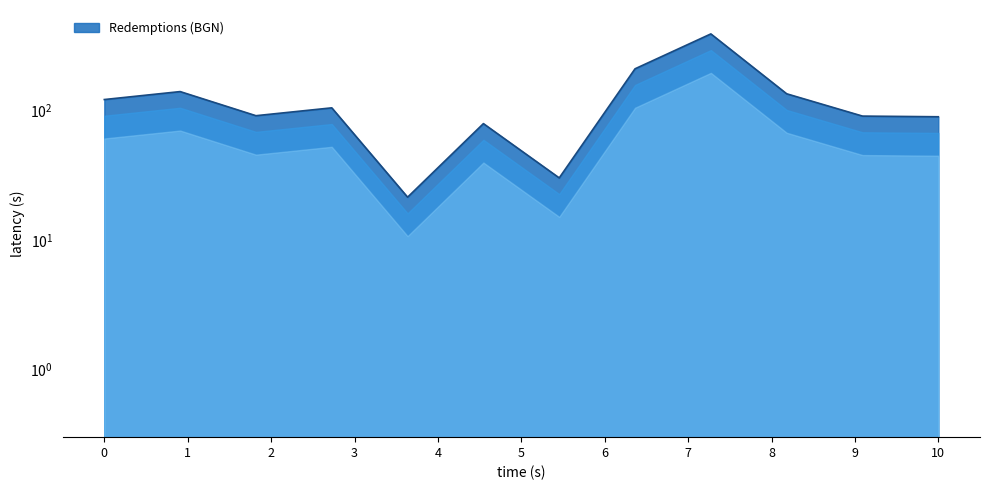

Does the chart have visible grid lines?

No